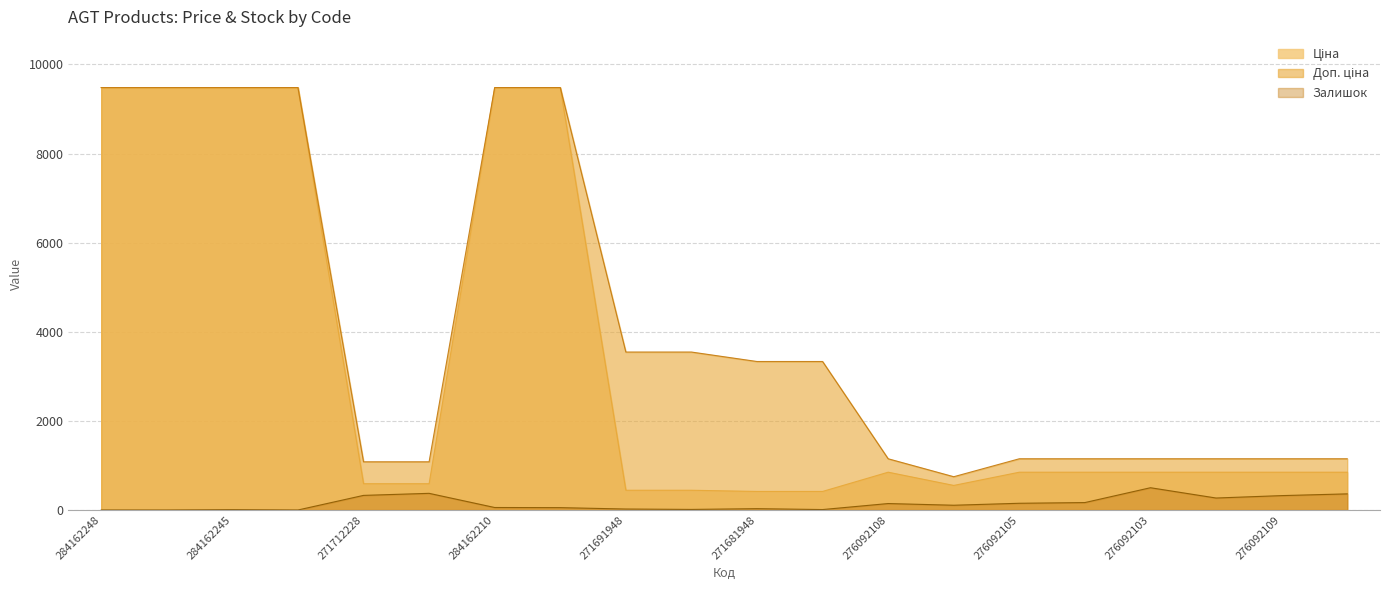

List the labels in order of Залишок value, largest first.

276092103, 271712227, 276092106, 271712228, 276092109, 276092035, 276092104, 276092105, 276092108, 276092107, 284162210, 284162209, 271681948, 271691948, 271691942, 271681942, 284162245, 284162248, 284162246, 284162244